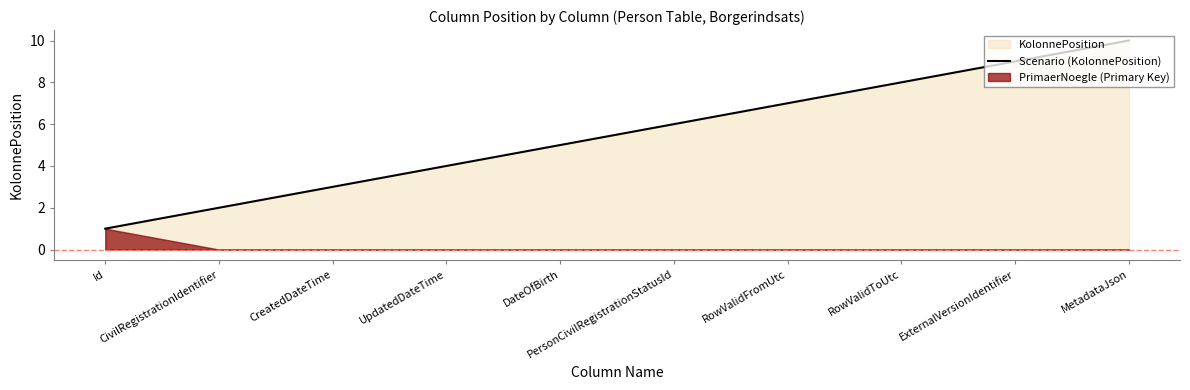

What is the change in value from CivilRegistrationIdentifier to CreatedDateTime?

+1